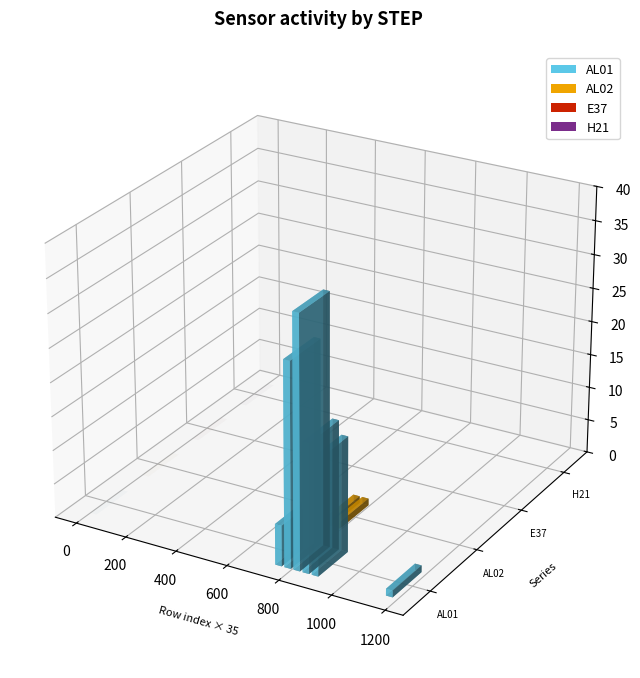

Reading left to right, extract all data points from this chart.

AL01: 0=0	1=0	2=0	3=0	4=0	5=0	6=0	7=0	8=0	9=0	10=0	11=0	12=0	13=0	14=0	15=0	16=0	17=0	18=0	19=0	20=0	21=6	22=30	23=37	24=19	25=17	26=0	27=0	28=0	29=0	30=0	31=0	32=0	33=1	34=0	35=0	36=0	37=0	38=0	39=0
AL02: 0=0	1=0	2=0	3=0	4=0	5=0	6=0	7=0	8=0	9=0	10=0	11=0	12=0	13=0	14=0	15=0	16=0	17=0	18=0	19=0	20=0	21=1	22=1	23=0	24=0	25=0	26=0	27=0	28=0	29=0	30=0	31=0	32=0	33=0	34=0	35=0	36=0	37=0	38=0	39=0
E37: 0=0	1=0	2=0	3=0	4=0	5=0	6=0	7=0	8=0	9=0	10=0	11=0	12=0	13=0	14=0	15=0	16=0	17=0	18=0	19=0	20=0	21=0	22=0	23=0	24=0	25=0	26=0	27=0	28=0	29=0	30=0	31=0	32=0	33=0	34=0	35=0	36=0	37=0	38=0	39=0
H21: 0=0	1=0	2=0	3=0	4=0	5=0	6=0	7=0	8=0	9=0	10=0	11=0	12=0	13=0	14=0	15=0	16=0	17=0	18=0	19=0	20=0	21=0	22=0	23=0	24=0	25=0	26=0	27=0	28=0	29=0	30=0	31=0	32=0	33=0	34=0	35=0	36=0	37=0	38=0	39=0